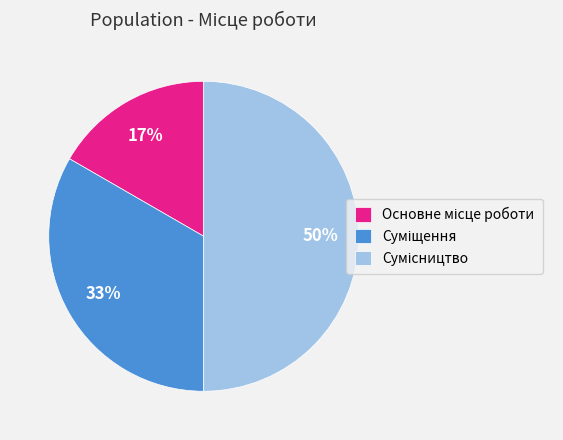

To the nearest percent, what is the average slice percentage?

33%